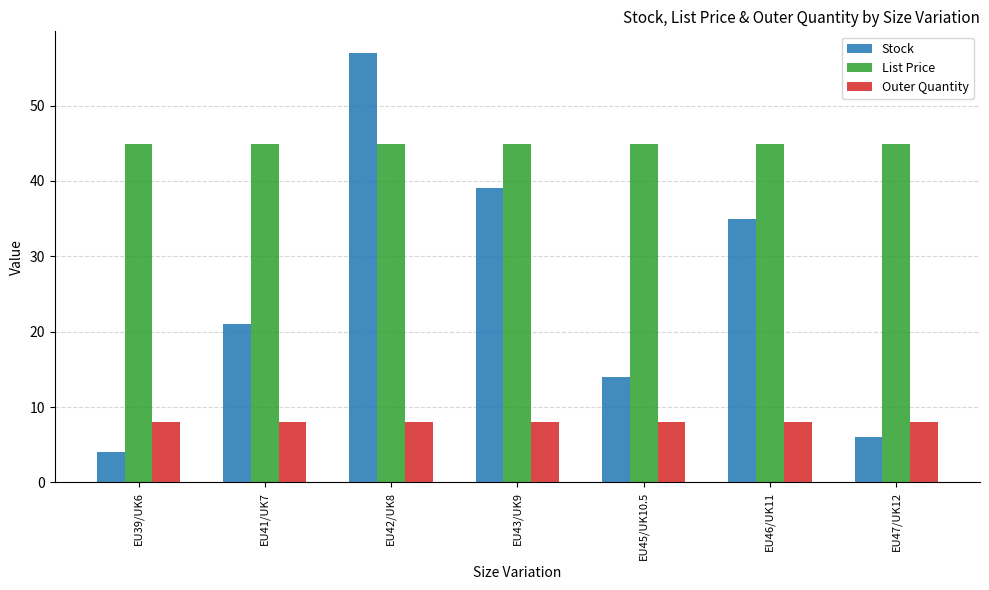

What is the total value across all series at EU43/UK9?

92.0